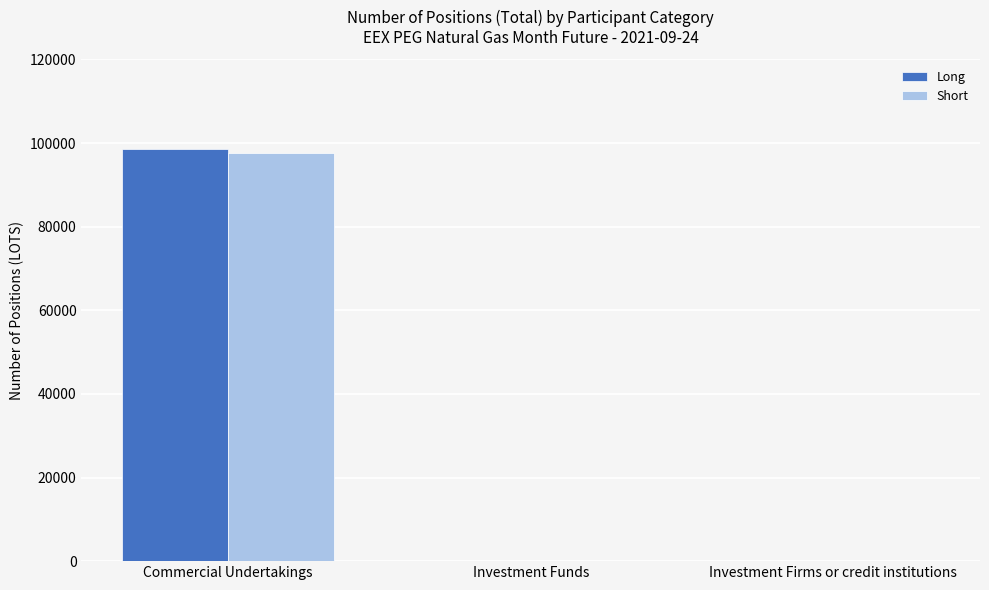

The Long series shows 98542.0 at Commercial Undertakings. True or false?

True